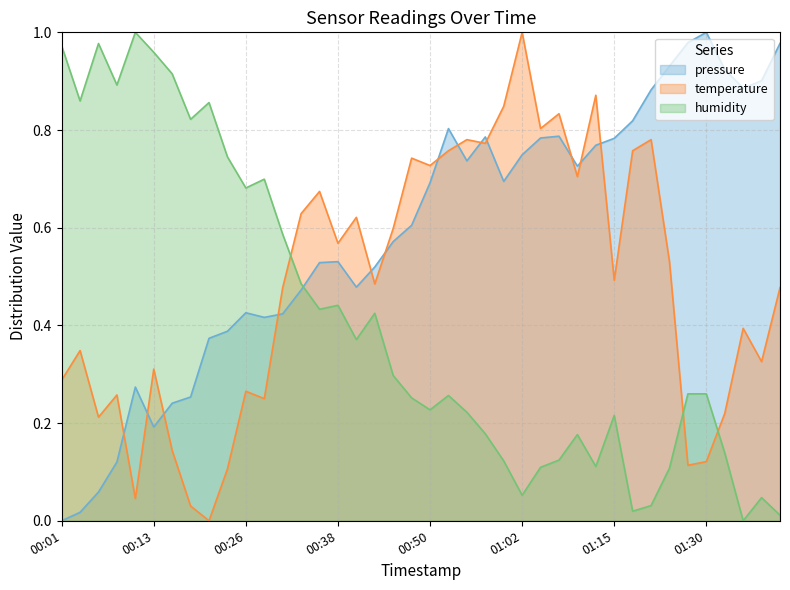

Reading right to left, list all the values displayed in this chart.

pressure: 1.0	0.9	0.9	0.9	1.0	1.0	0.9	0.9	0.8	0.8	0.8	0.7	0.8	0.8	0.7	0.7	0.8	0.7	0.8	0.7	0.6	0.6	0.5	0.5	0.5	0.5	0.5	0.4	0.4	0.4	0.4	0.4	0.3	0.2	0.2	0.3	0.1	0.1	0.0	0.0
temperature: 0.5	0.3	0.4	0.2	0.1	0.1	0.5	0.8	0.8	0.5	0.9	0.7	0.8	0.8	1.0	0.8	0.8	0.8	0.8	0.7	0.7	0.6	0.5	0.6	0.6	0.7	0.6	0.5	0.2	0.3	0.1	0.0	0.0	0.1	0.3	0.0	0.3	0.2	0.3	0.3
humidity: 0.0	0.0	0.0	0.1	0.3	0.3	0.1	0.0	0.0	0.2	0.1	0.2	0.1	0.1	0.1	0.1	0.2	0.2	0.3	0.2	0.3	0.3	0.4	0.4	0.4	0.4	0.5	0.6	0.7	0.7	0.7	0.9	0.8	0.9	1.0	1.0	0.9	1.0	0.9	1.0